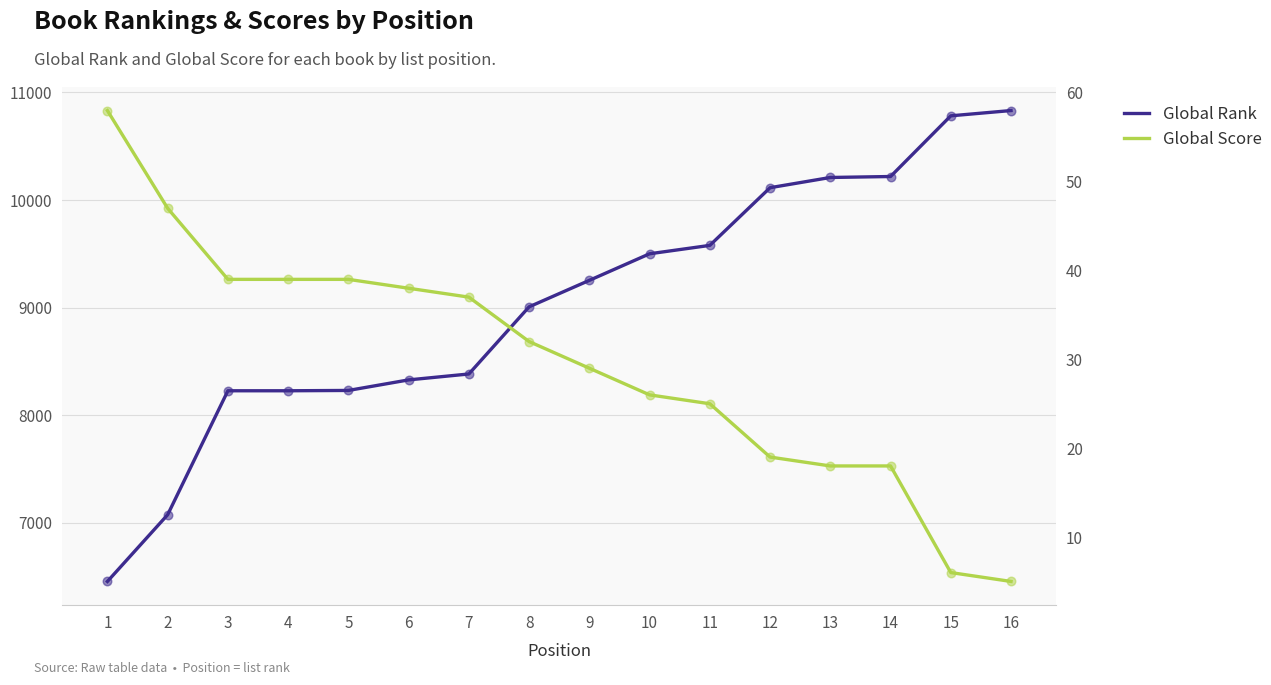

What is the total value across all series at 14?

10237